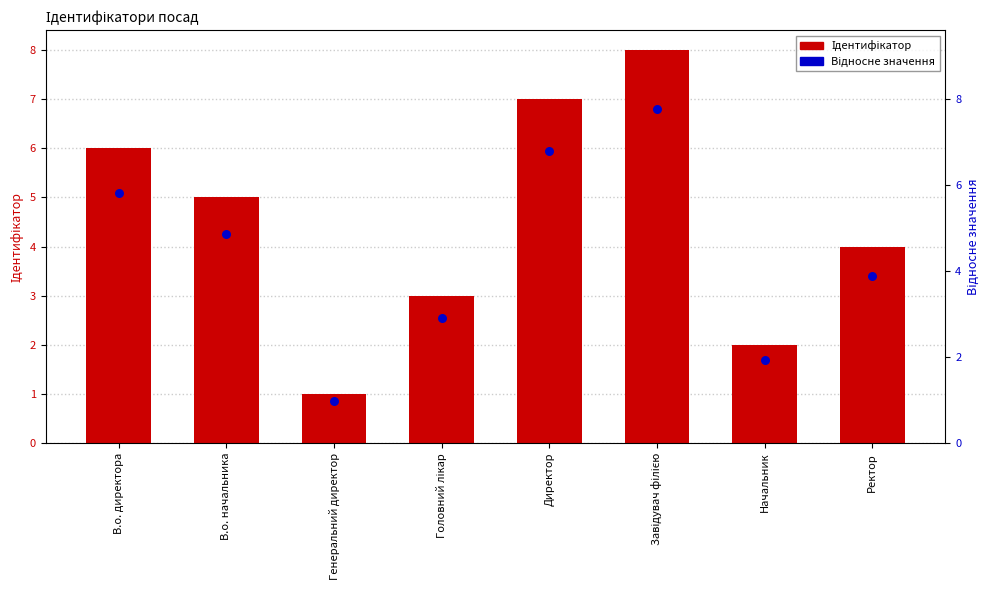

Which series has the largest Y range (max minus min)?

Ідентифікатор